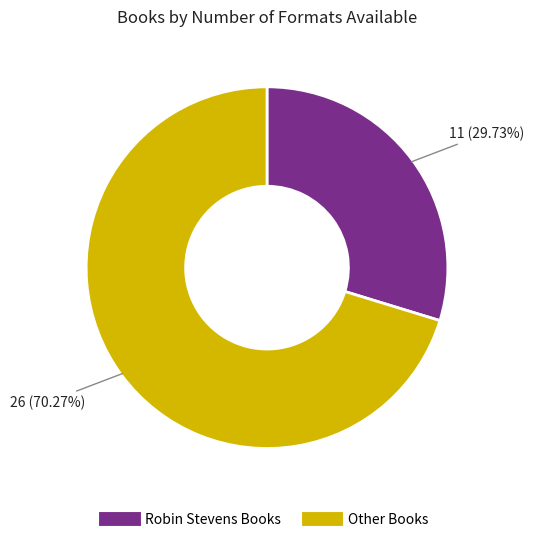

Is there any slice that represents more than half of the pie?

Yes